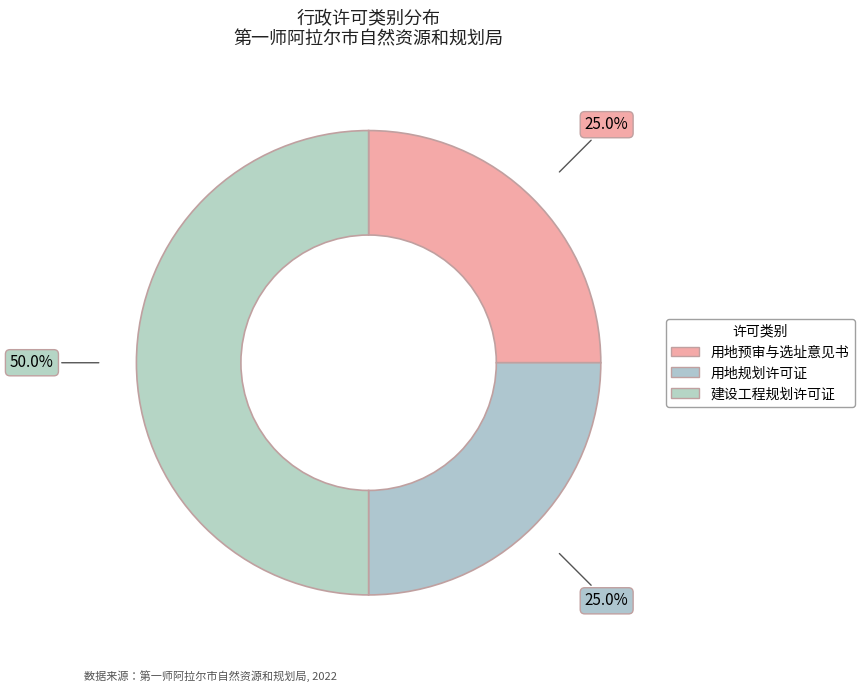

Is the sum of 用地规划许可证 and 建设工程规划许可证 greater than half?

Yes